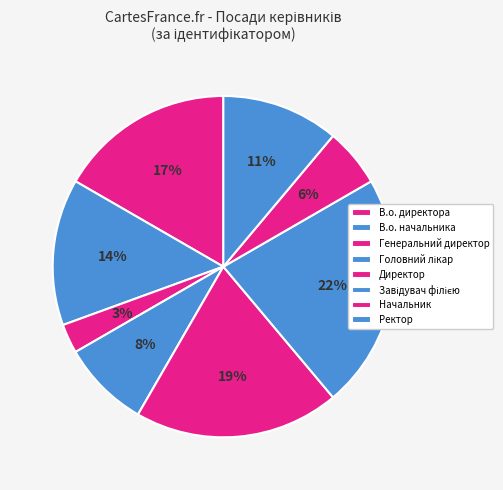

To the nearest percent, what is the difference between the largest and smallest slice percentages?

19%